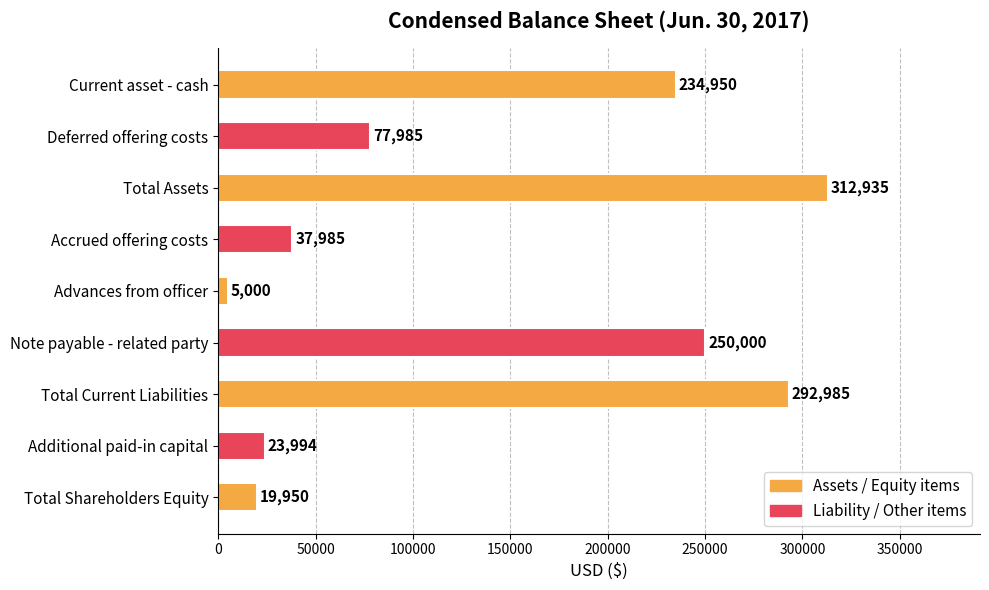

Which label corresponds to the largest value in the chart?

Total Assets